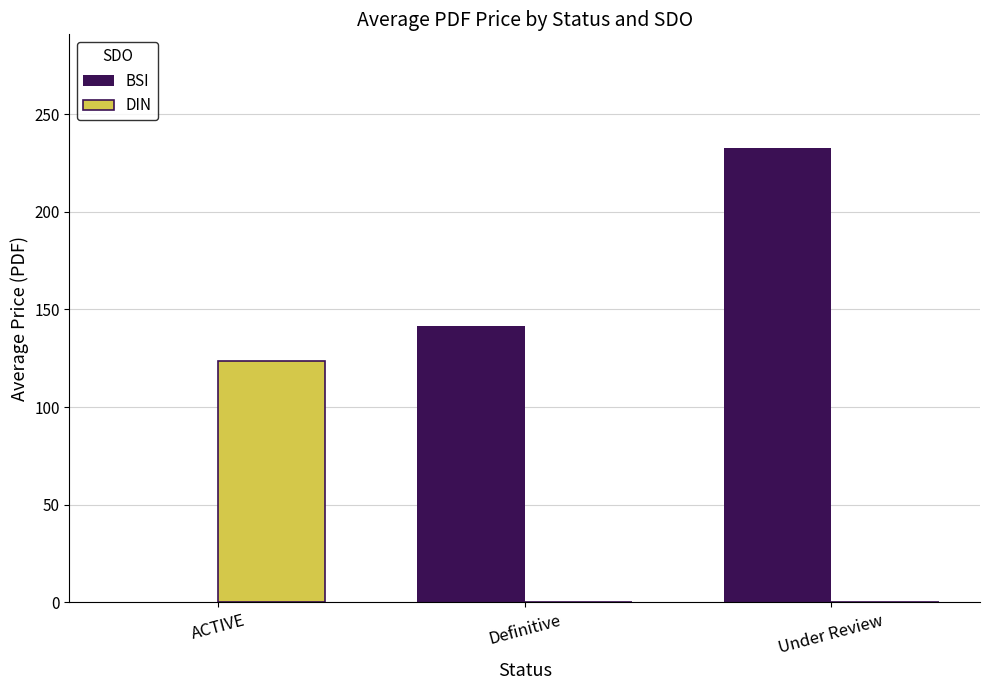

At which category does the chart reach its peak across all series?

Under Review